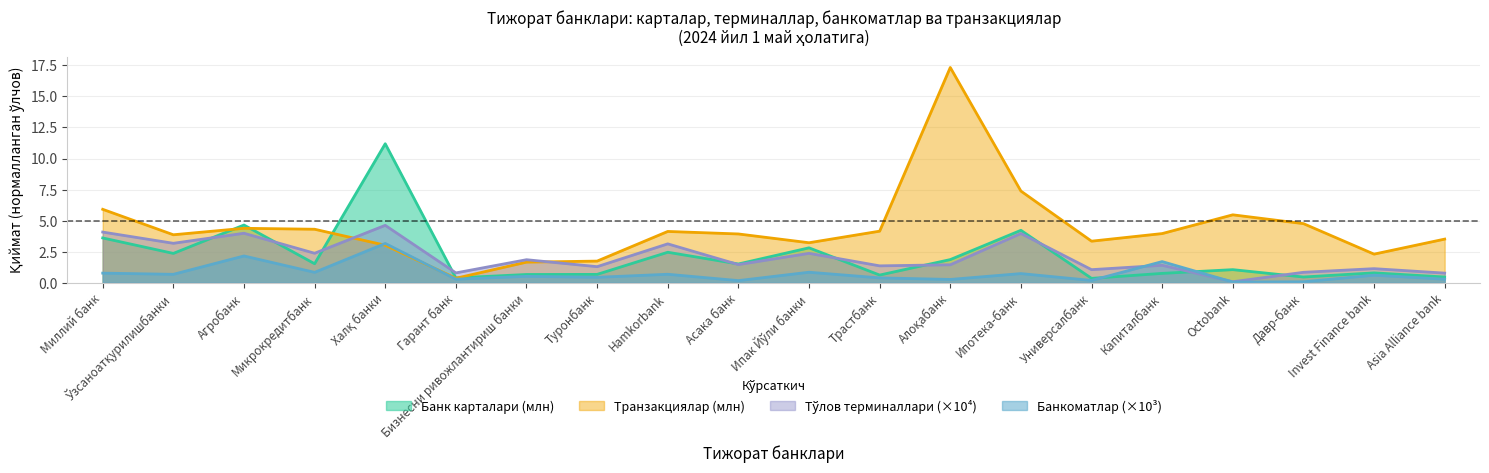

Reading left to right, transcribe all the data shown in this chart.

Банк карталари (млн): Миллий банк=3.6	Ўзсаноатқурилишбанки=2.4	Агробанк=4.6	Микрокредитбанк=1.5	Халқ банки=11.2	Гарант банк=0.4	Бизнесни ривожлантириш банки=0.7	Туронбанк=0.7	Hamkorbank=2.5	Асака банк=1.5	Ипак Йўли банки=2.8	Трастбанк=0.6	Алоқабанк=1.9	Ипотека-банк=4.2	Универсалбанк=0.4	Капиталбанк=0.8	Octobank=1.1	Давр-банк=0.5	Invest Finance bank=0.8	Asia Alliance bank=0.5
Тўлов терминаллари: Миллий банк=4.1	Ўзсаноатқурилишбанки=3.2	Агробанк=4.0	Микрокредитбанк=2.4	Халқ банки=4.6	Гарант банк=0.8	Бизнесни ривожлантириш банки=1.9	Туронбанк=1.3	Hamkorbank=3.1	Асака банк=1.5	Ипак Йўли банки=2.4	Трастбанк=1.4	Алоқабанк=1.4	Ипотека-банк=4.0	Универсалбанк=1.1	Капиталбанк=1.4	Octobank=0.1	Давр-банк=0.8	Invest Finance bank=1.1	Asia Alliance bank=0.8
Банкоматлар: Миллий банк=0.8	Ўзсаноатқурилишбанки=0.7	Агробанк=2.2	Микрокредитбанк=0.8	Халқ банки=3.2	Гарант банк=0.3	Бизнесни ривожлантириш банки=0.5	Туронбанк=0.4	Hamkorbank=0.7	Асака банк=0.2	Ипак Йўли банки=0.8	Трастбанк=0.4	Алоқабанк=0.3	Ипотека-банк=0.7	Универсалбанк=0.2	Капиталбанк=1.7	Octobank=0.1	Давр-банк=0.1	Invest Finance bank=0.6	Asia Alliance bank=0.3
Транзакциялар (минг): Миллий банк=5.9	Ўзсаноатқурилишбанки=3.9	Агробанк=4.4	Микрокредитбанк=4.3	Халқ банки=3.0	Гарант банк=0.4	Бизнесни ривожлантириш банки=1.7	Туронбанк=1.7	Hamkorbank=4.1	Асака банк=3.9	Ипак Йўли банки=3.2	Трастбанк=4.2	Алоқабанк=17.3	Ипотека-банк=7.4	Универсалбанк=3.3	Капиталбанк=4.0	Octobank=5.5	Давр-банк=4.8	Invest Finance bank=2.3	Asia Alliance bank=3.5